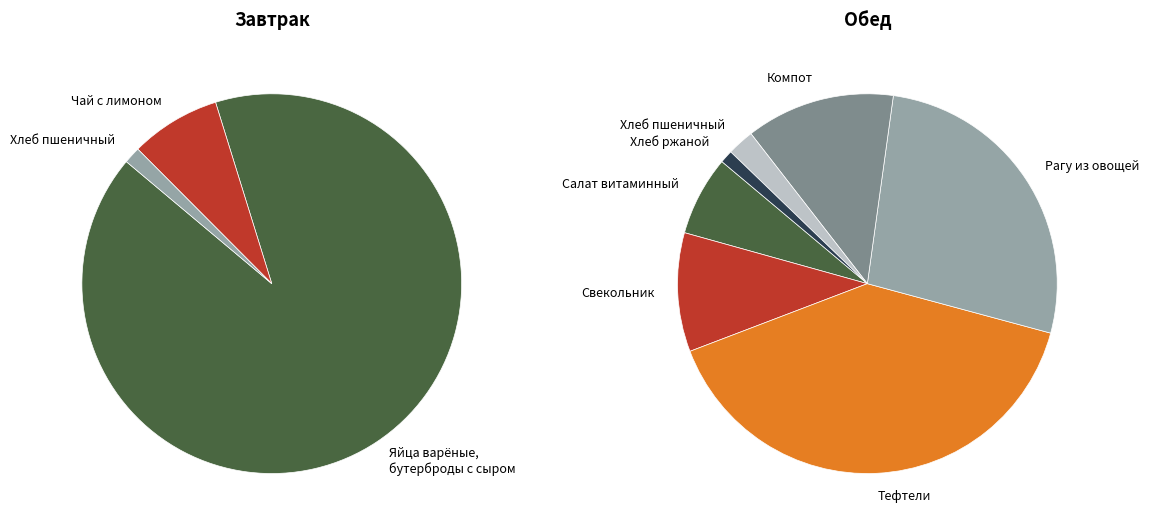

What is the difference between the highest and lowest values at Яйца варёные, бутерброды с сыром?

62.7